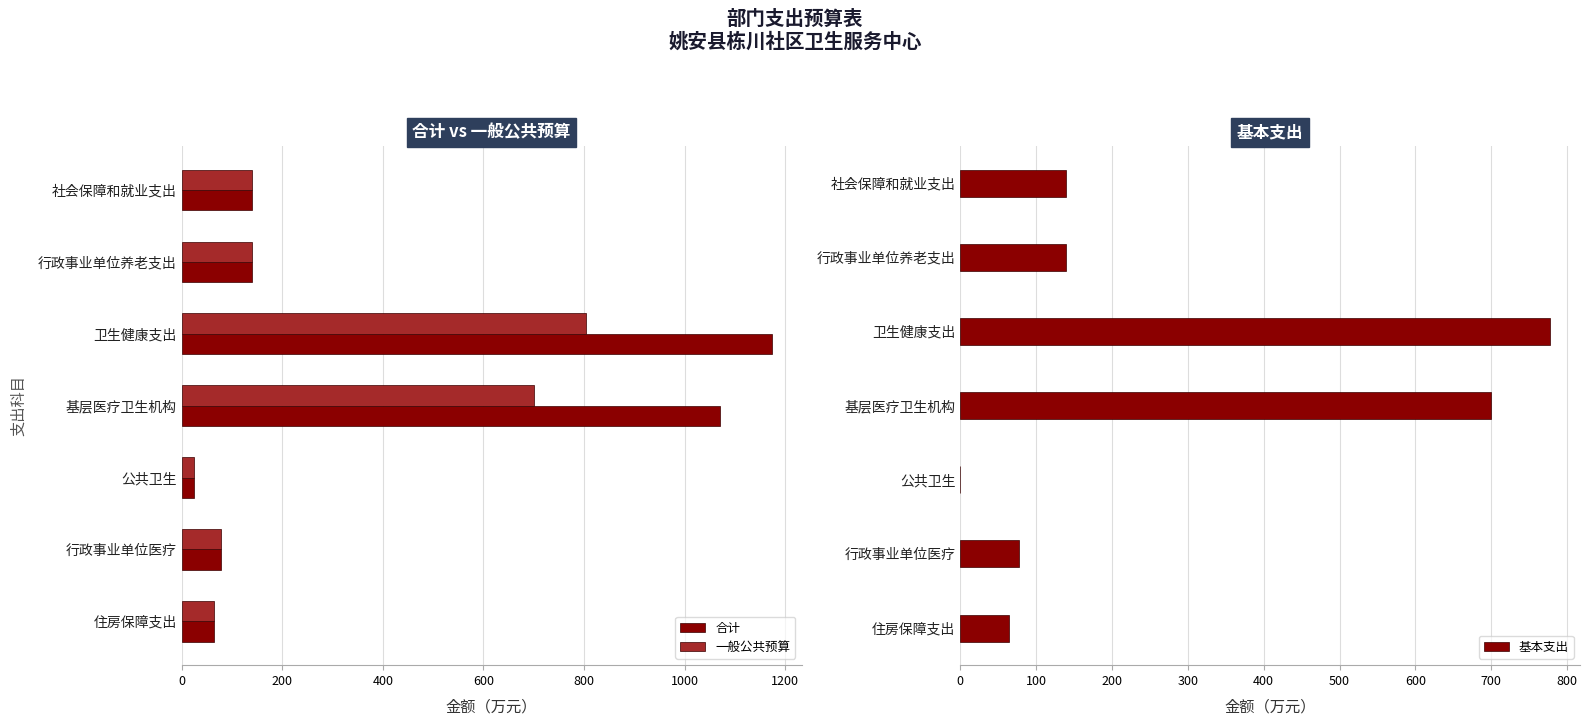

How many bars are there in total?

21